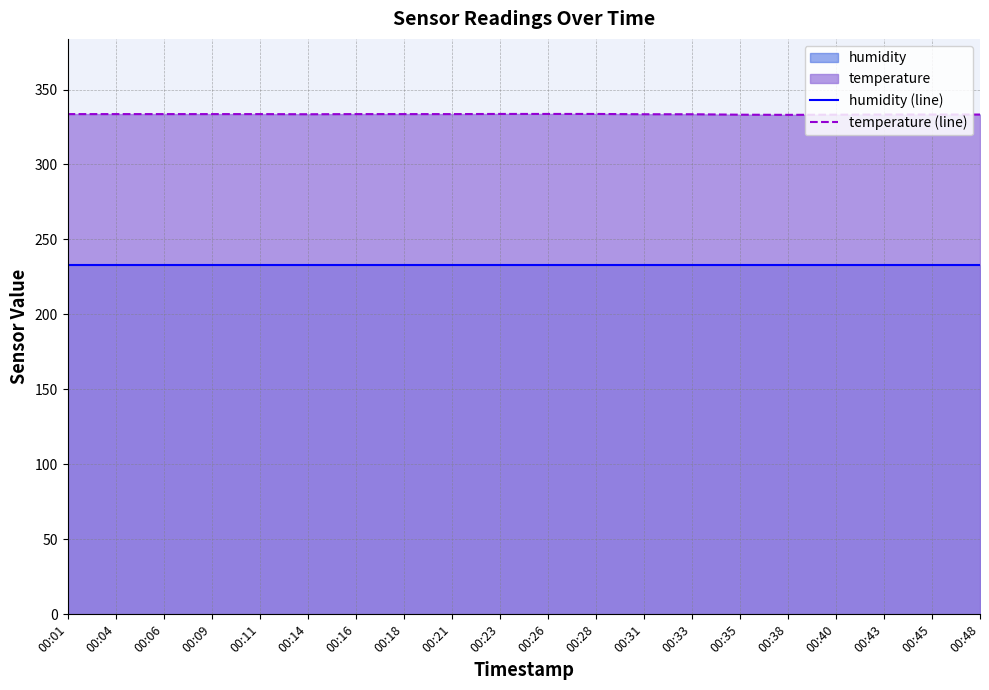

How many lines are shown in the chart?

2